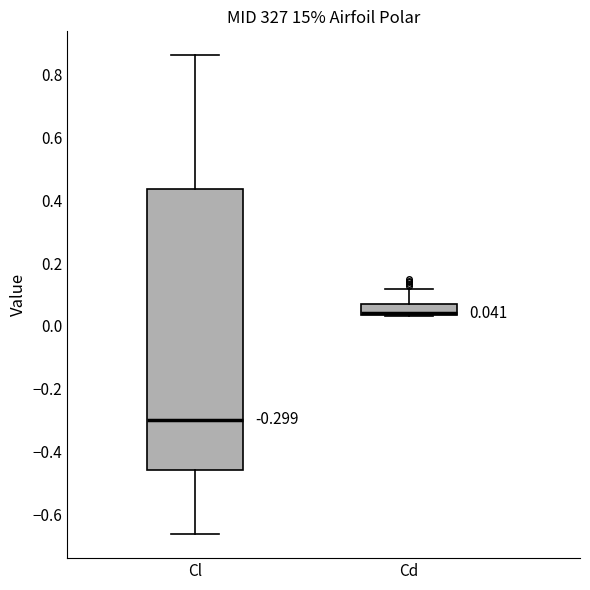

Which box's median line is the lowest?

Cl